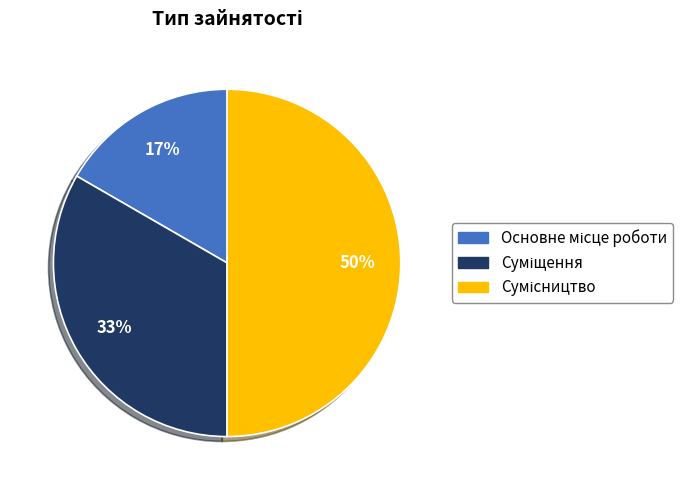

To the nearest percent, what is the difference between the largest and smallest slice percentages?

33%